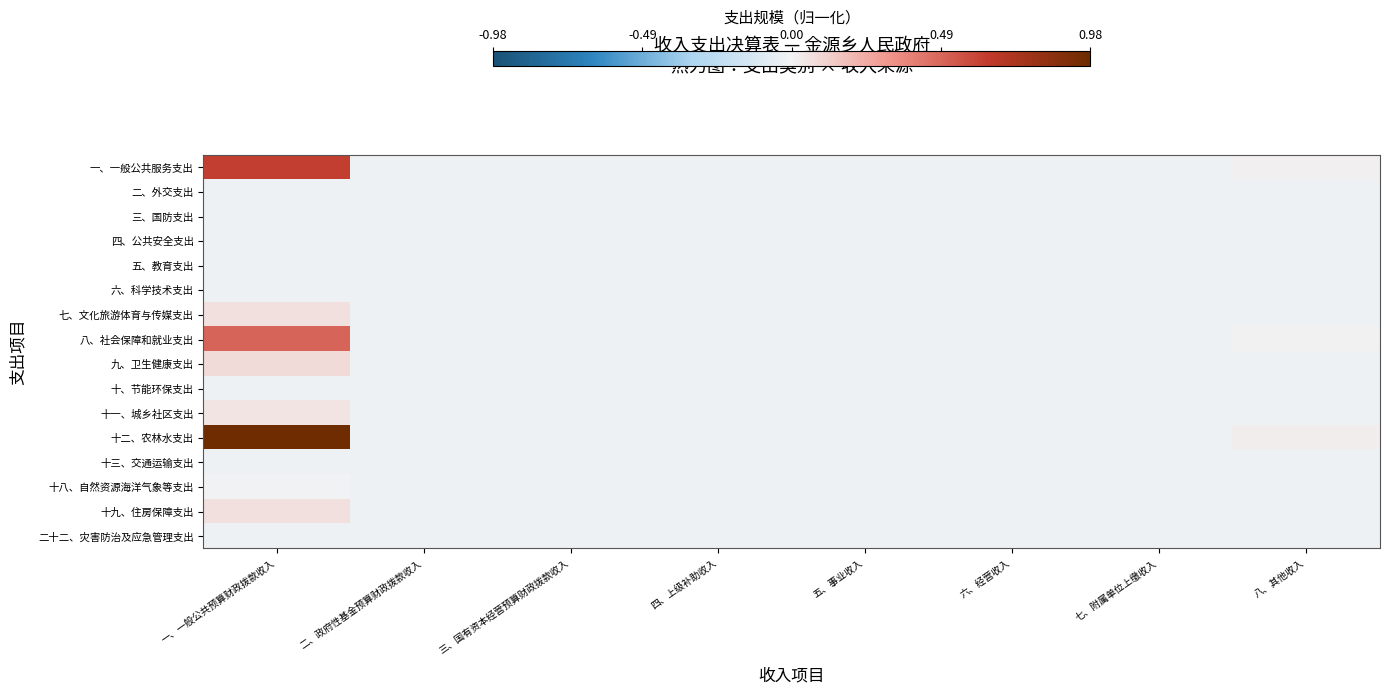

At which category is the sum across all series the highest?

一、一般公共预算财政拨款收入